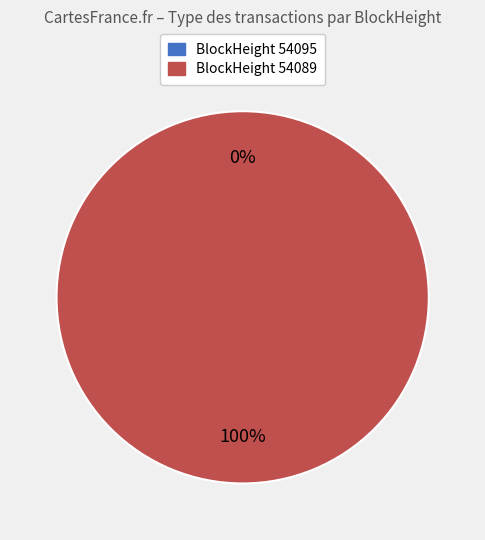

Count the number of slices in the pie.

2